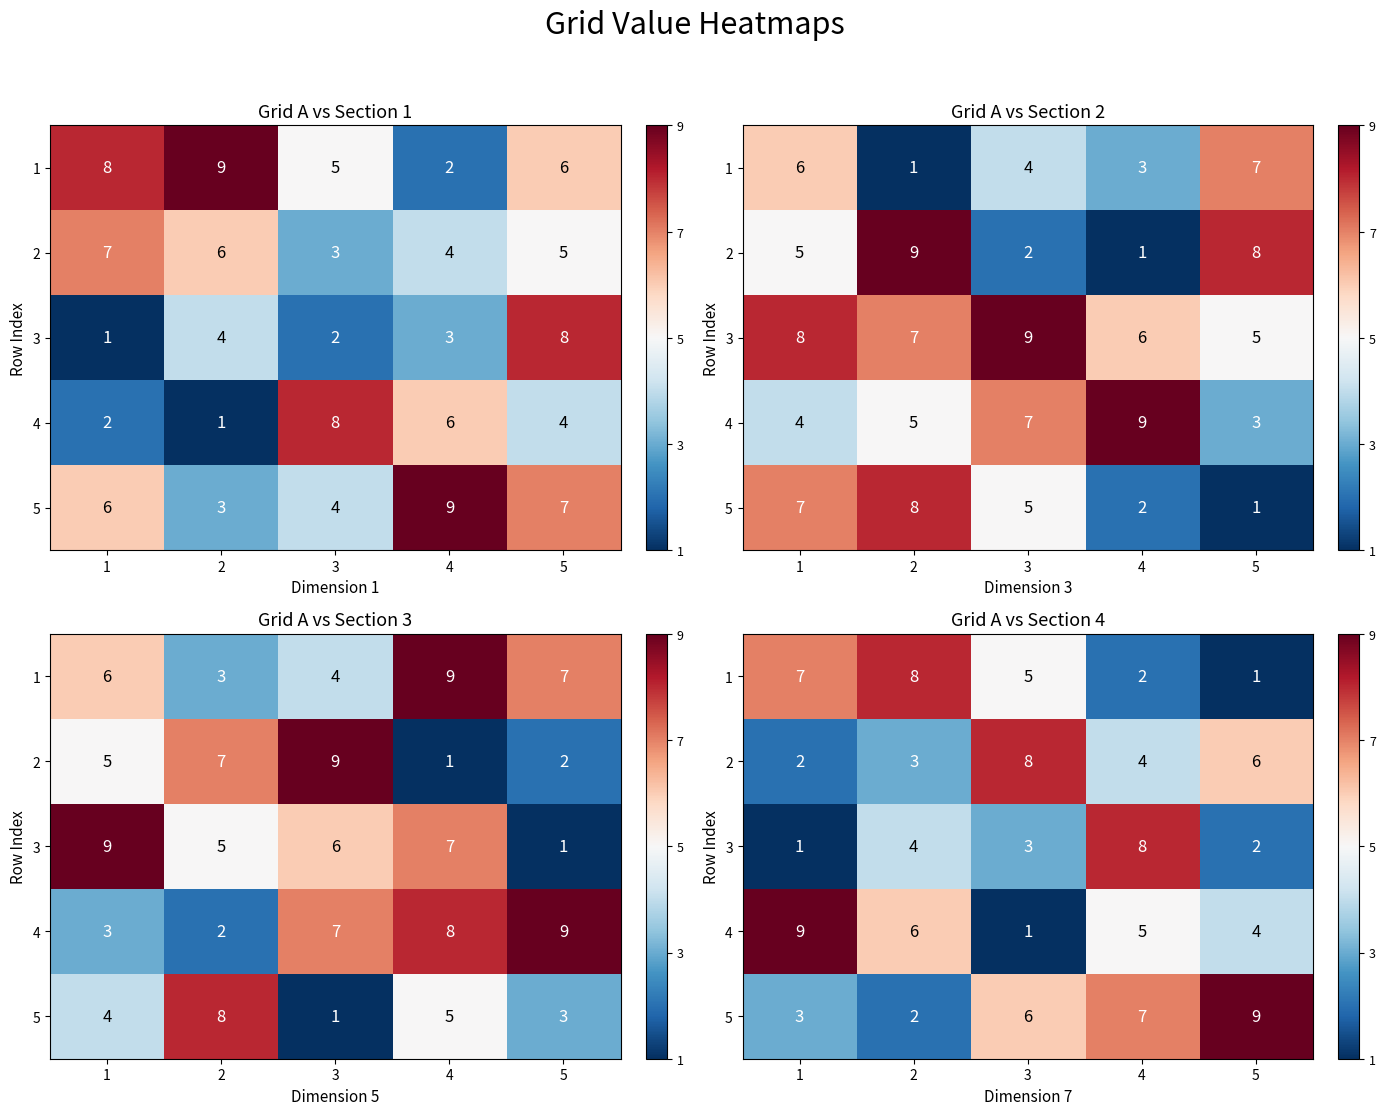

What is the total value across all series at 4?

26